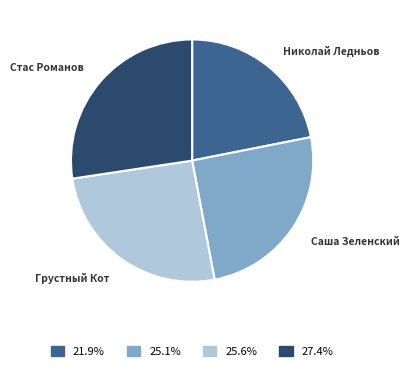

Is there any slice that represents more than half of the pie?

No